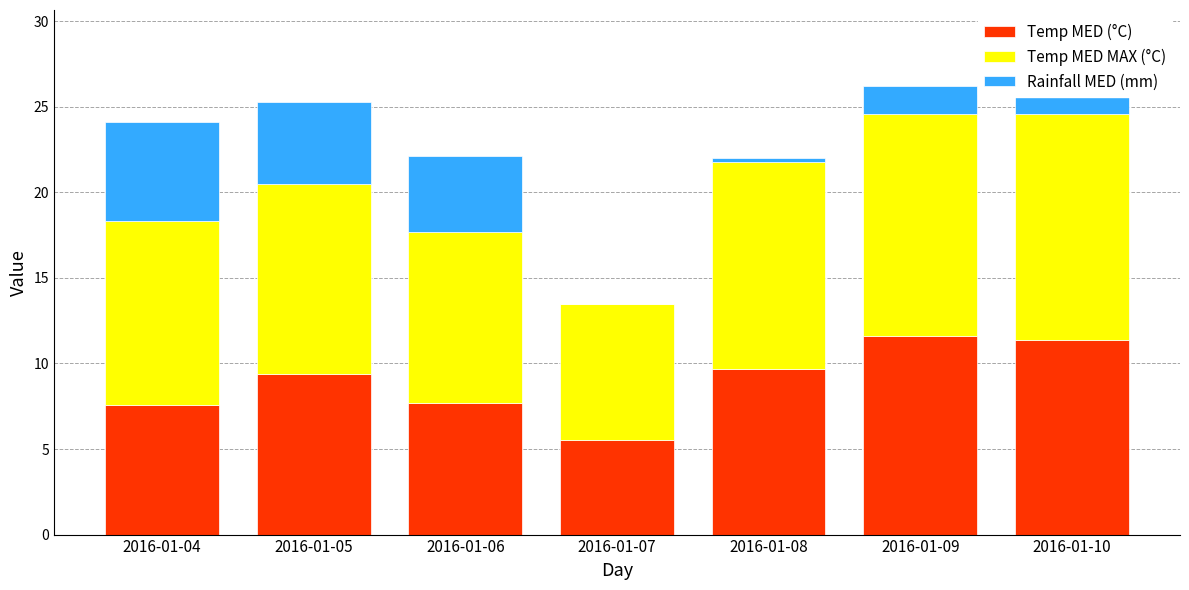

What is the highest value of the Temp MED (°C) series?

11.6